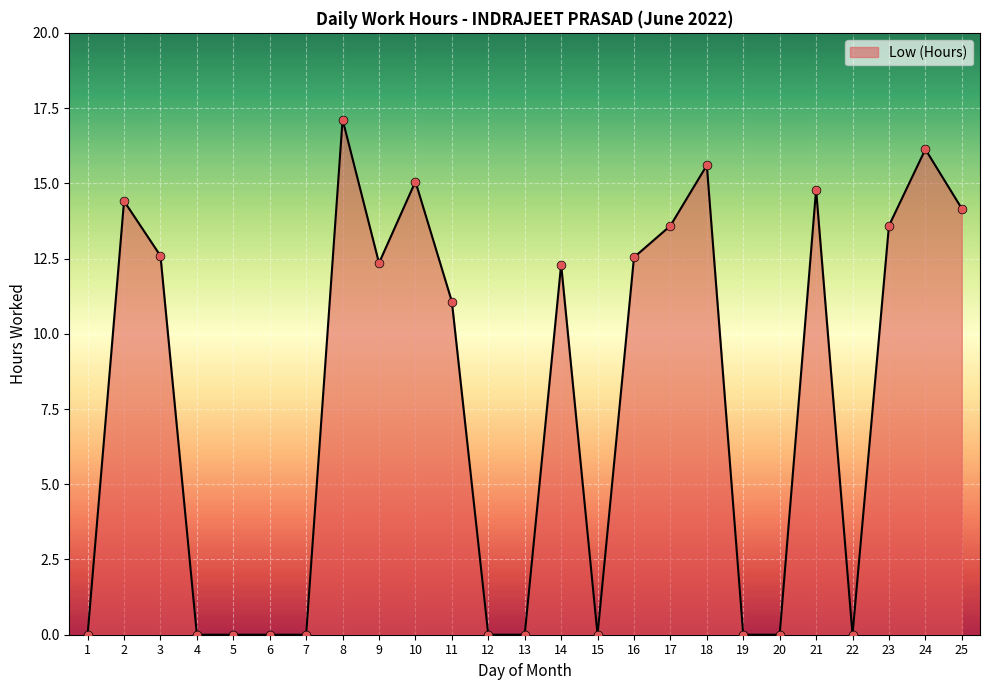

What is the change in value from 8 to 20?

-17.1